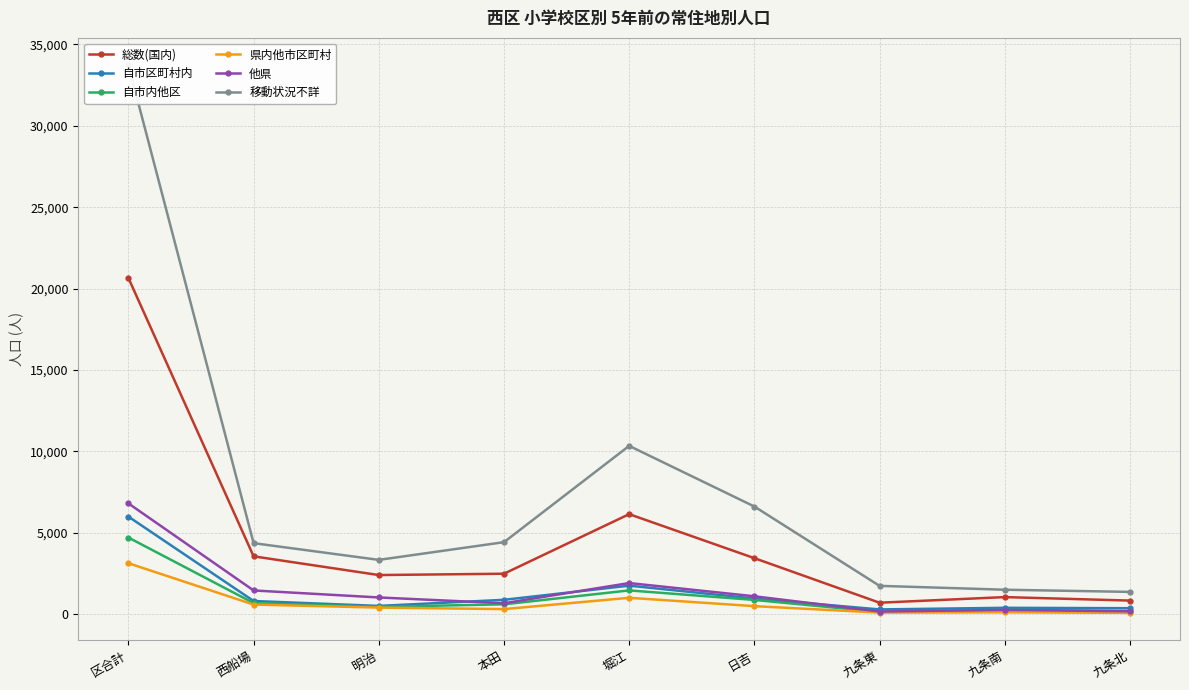

Between 区合計 and 堀江, which is larger?

区合計